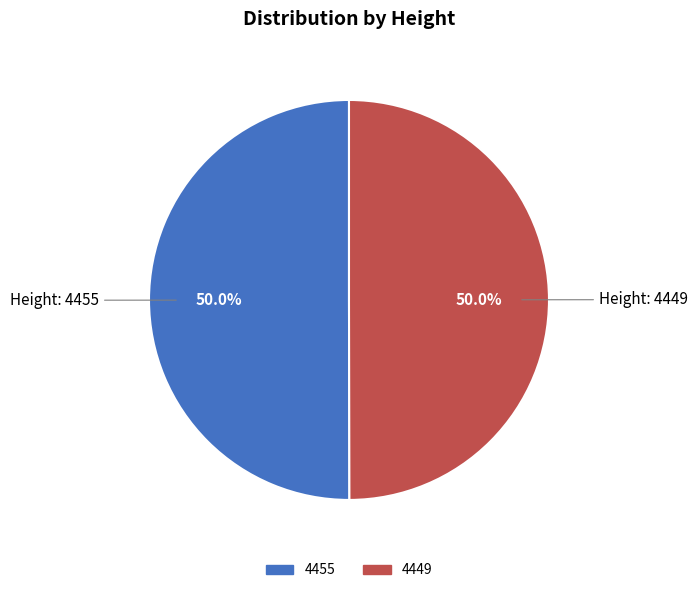

What portion of the pie excludes 4455?

50.0%